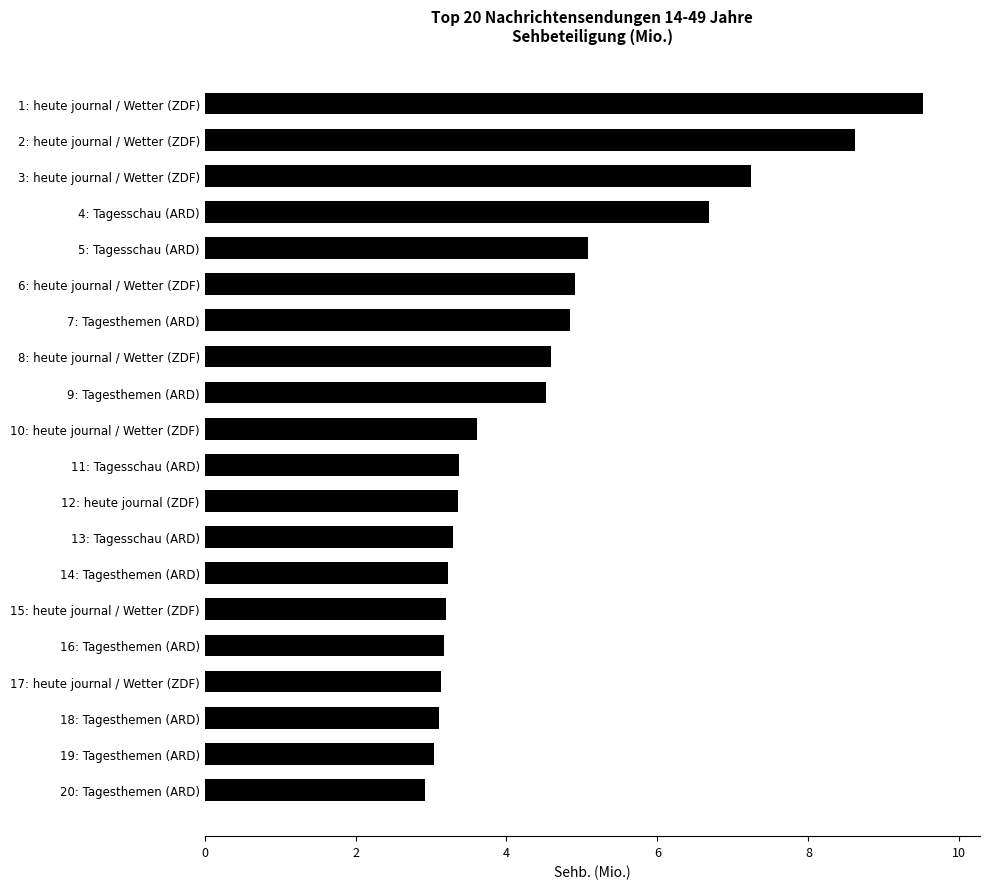

Where is the data nearest to the value 6?

4: Tagesschau (ARD)